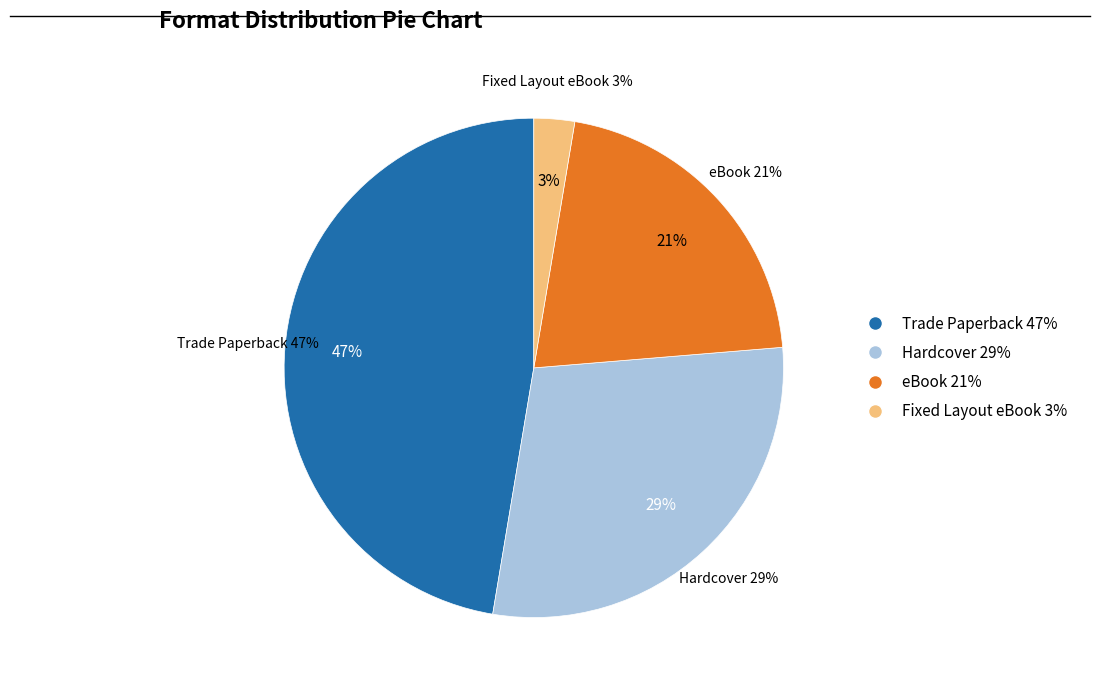

Is it true that Trade Paperback is 47% of the pie?

True